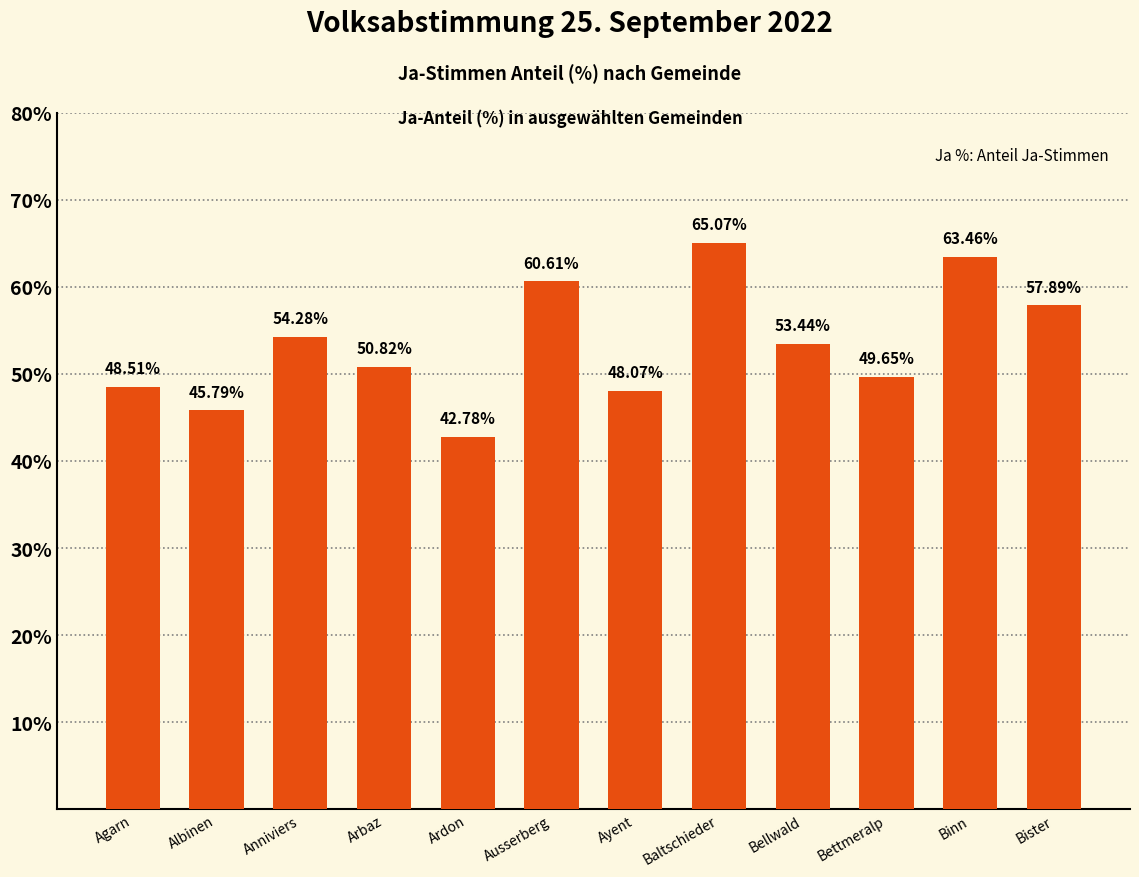

What is the change in value from Ardon to Ausserberg?

+17.8